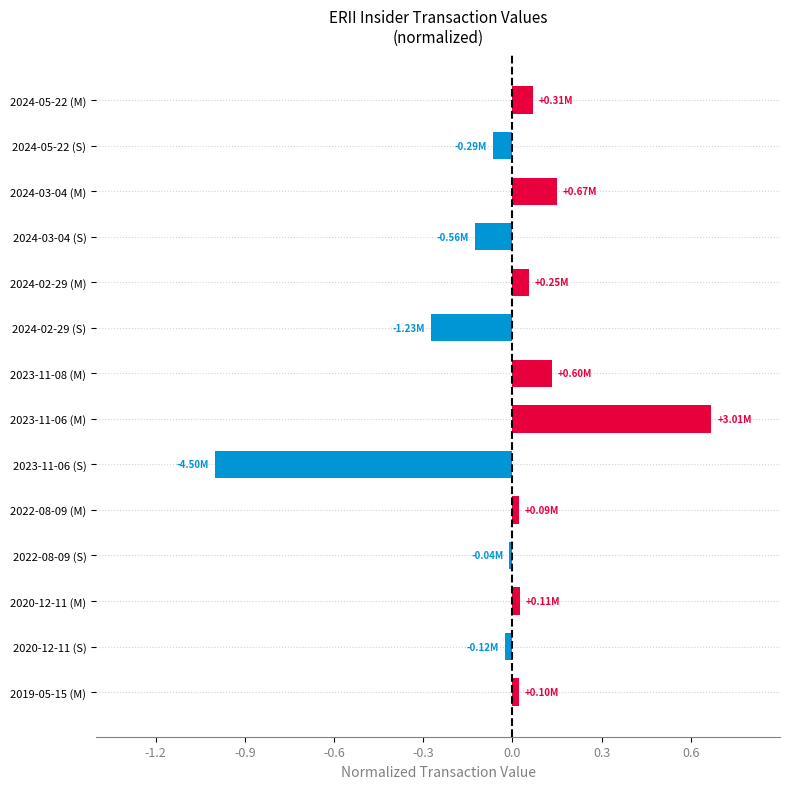

How many data points does each series have?

14